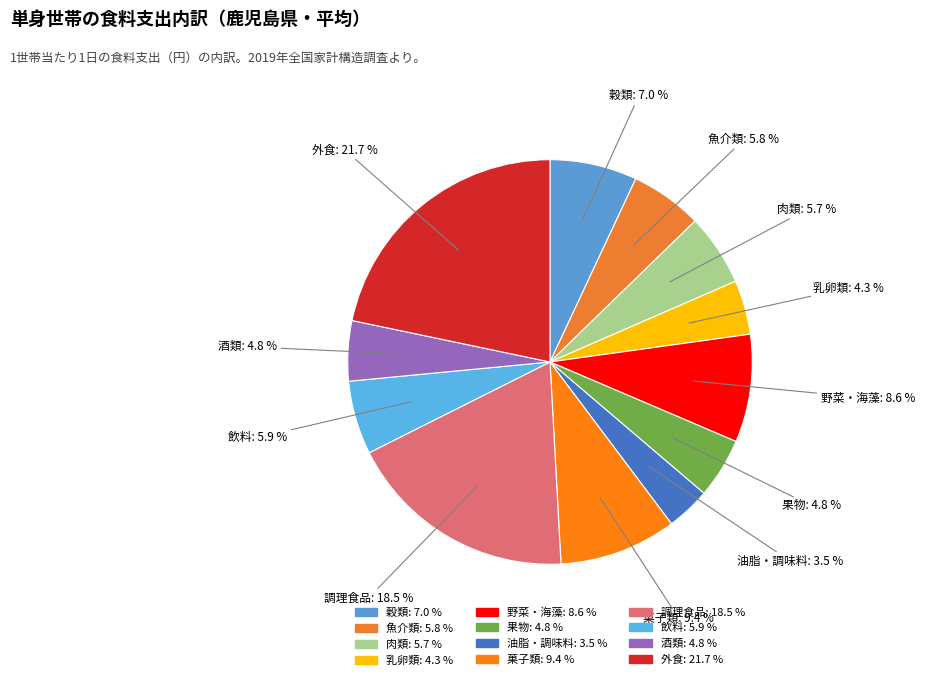

To the nearest percent, what is the difference between the largest and smallest slice percentages?

18%